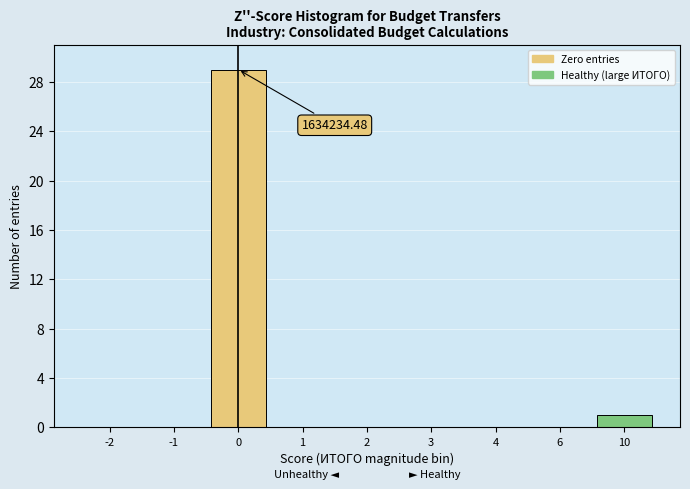

What is the change in value from 6 to 10?

+1